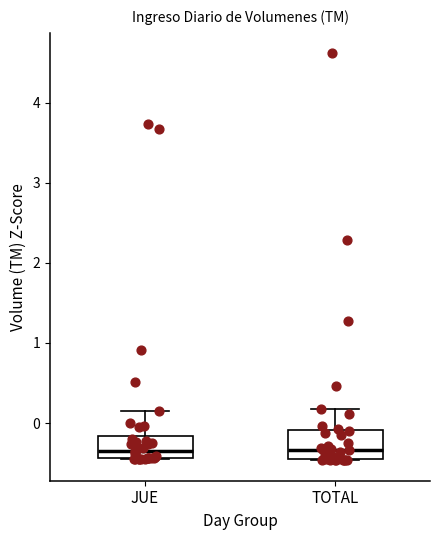

Where does the median line of the box for TOTAL sit on the y-axis? The values are not printed on the chart, so give them approximately, as read against the axis.

-0.3